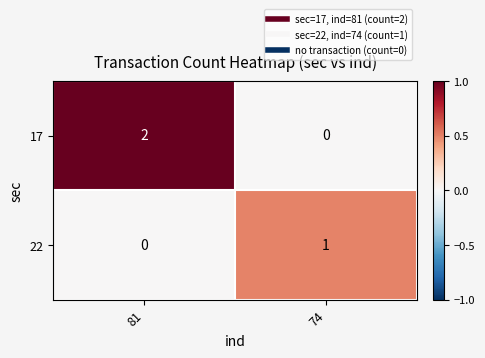

Which series changed the most between 81 and 74?

17